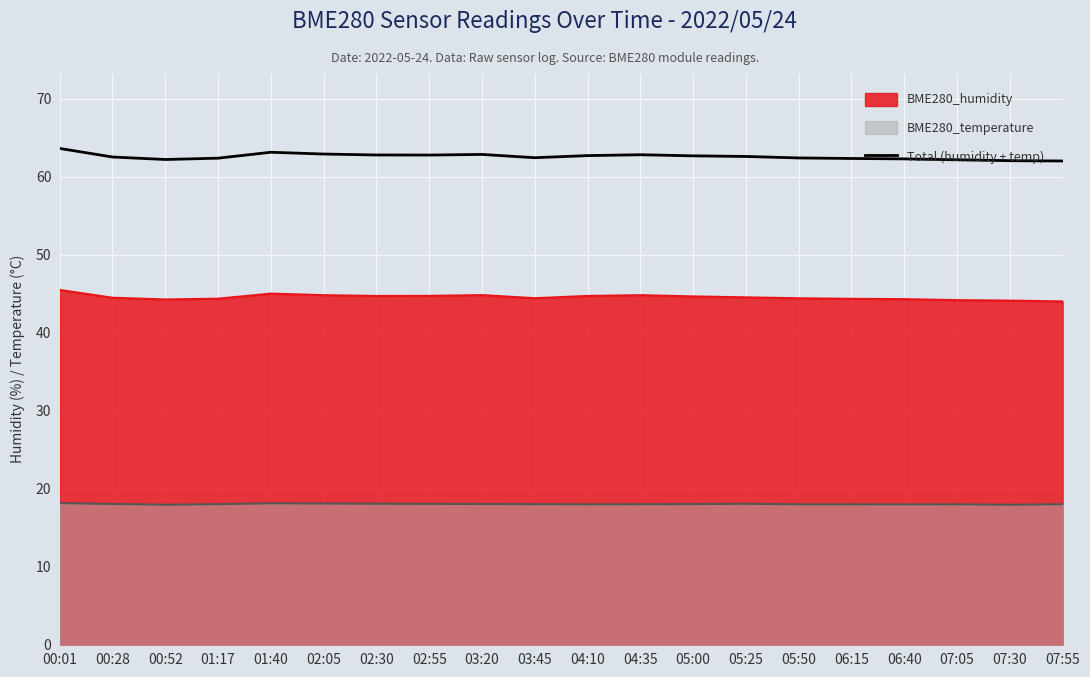

What is the sum of the values at 07:55 and 02:30?

124.8